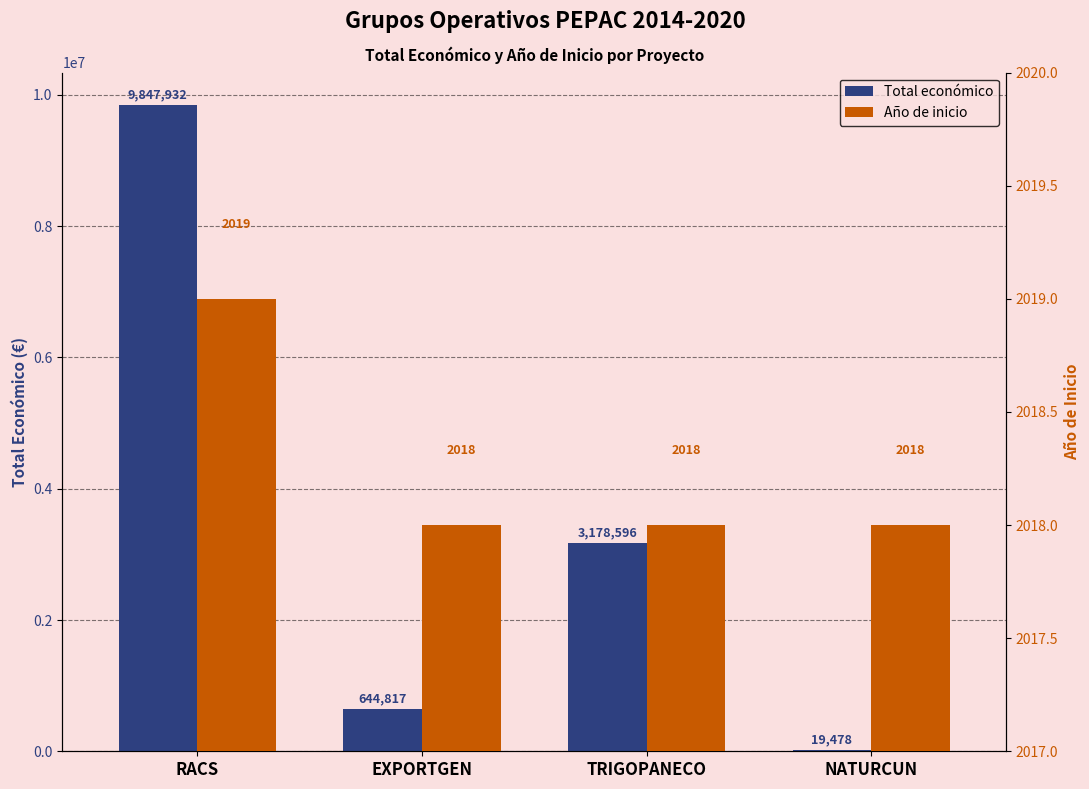

Rank the categories by Total económico value from lowest to highest.

NATURCUN, EXPORTGEN, TRIGOPANECO, RACS